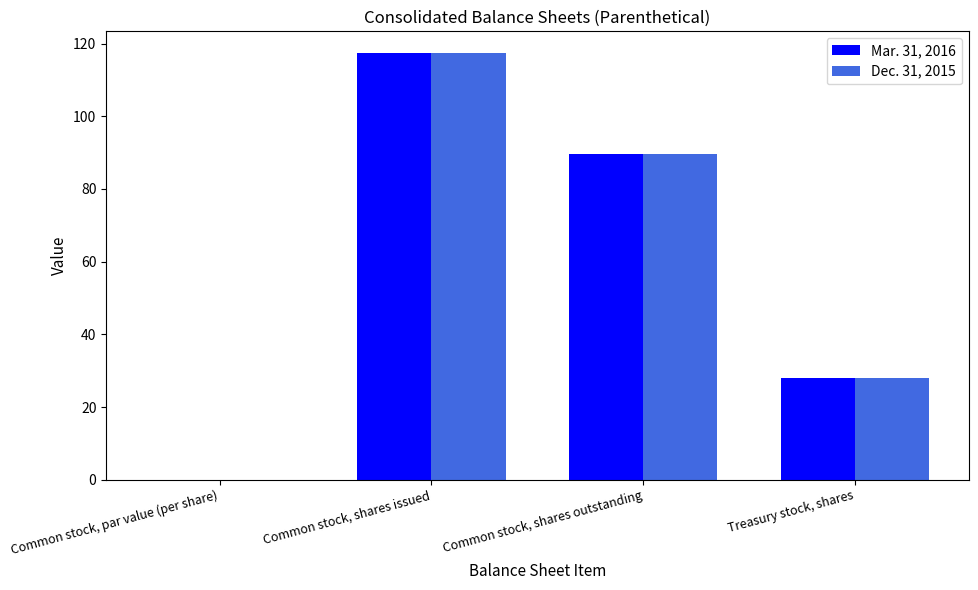

What is the maximum value shown in the chart?

117.5